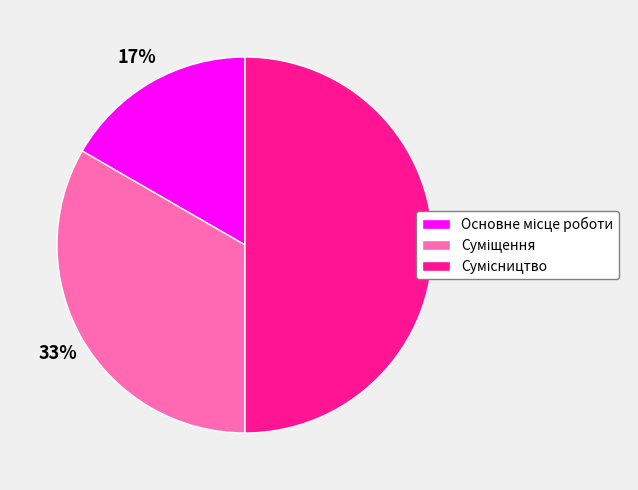

To the nearest percent, what is the average slice percentage?

33%